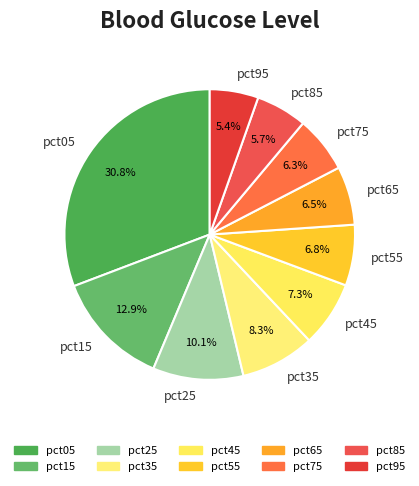

To the nearest percent, what is the difference between the largest and smallest slice percentages?

25%